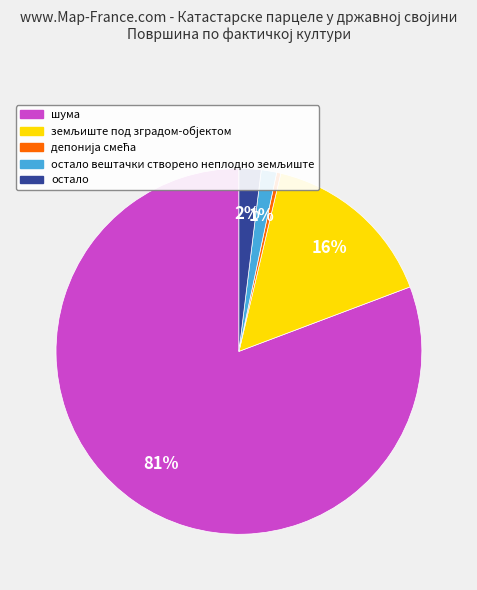

Is there any slice that represents more than half of the pie?

Yes